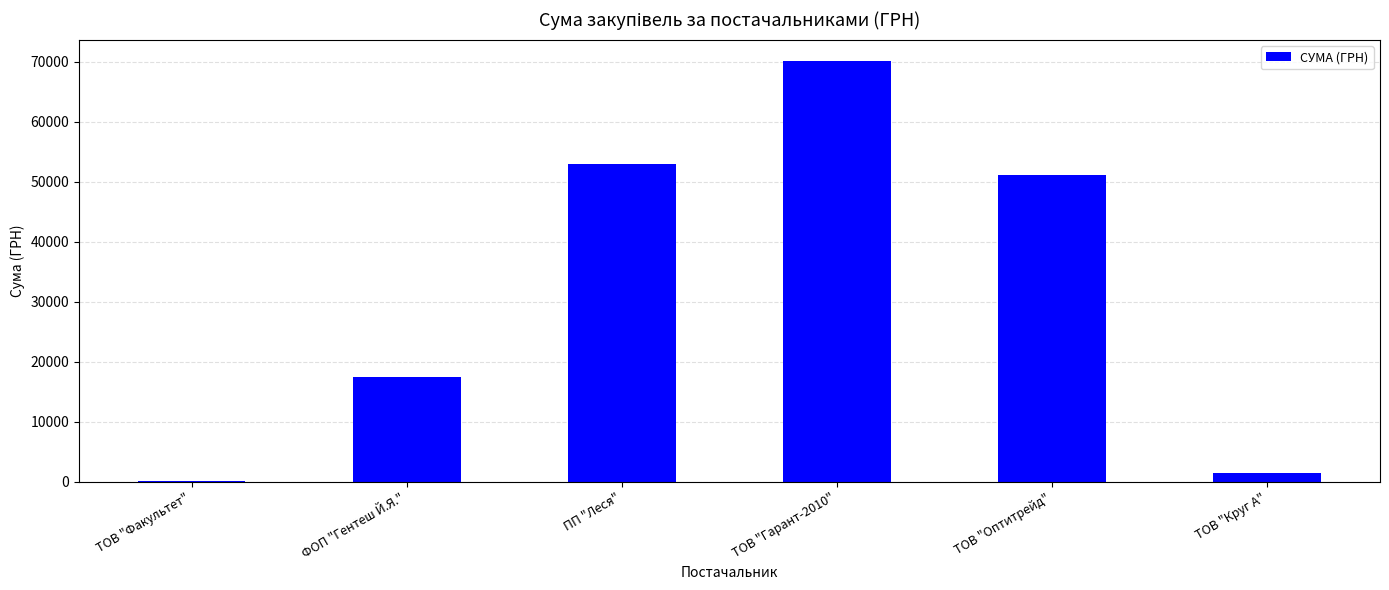

At which label is the value closest to 35177?

ТОВ "Оптитрейд"